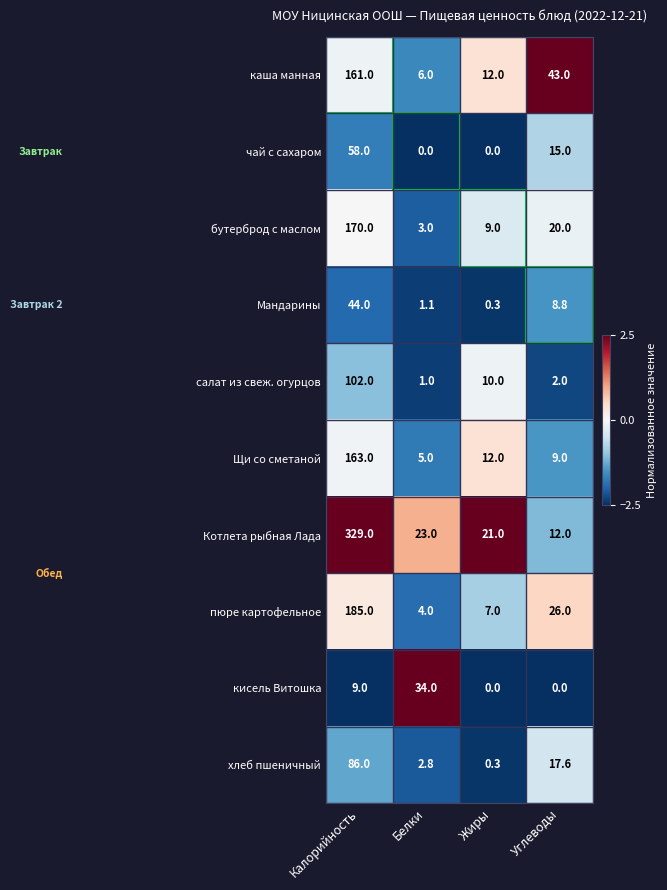

Which category has the lowest value in the Мандарины series?

Жиры